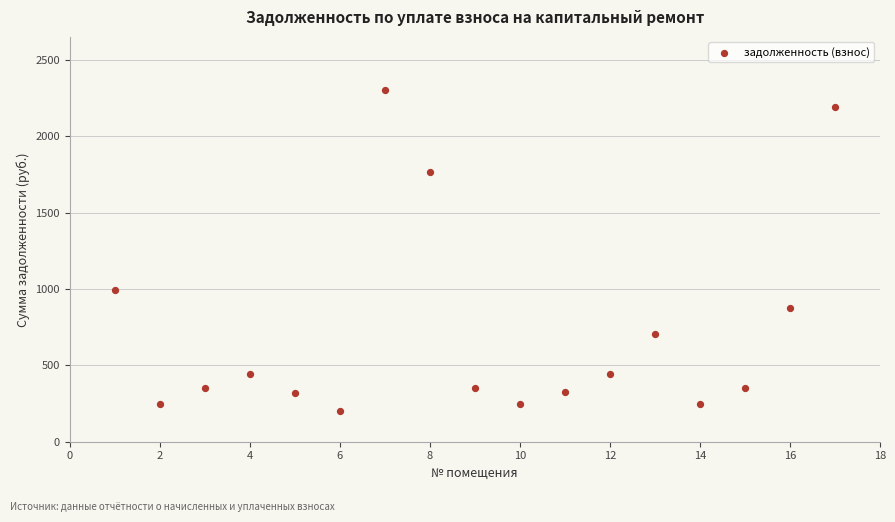

What is the range of Y values (max minus min)?

2101.6